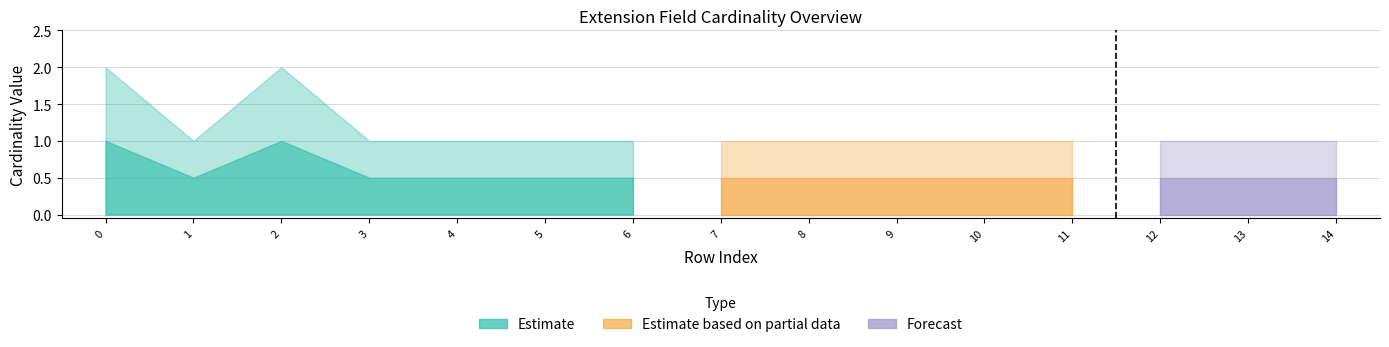

Reading right to left, extract all data points from this chart.

Base Min: 0	0	0	0	0	0	0	0	0	0	0	0	0	0	0
Min: 0	0	0	0	0	0	0	0	0	0	0	0	0	0	0
Max_val: 1	1	1	1	1	1	1	1	1	1	1	1	2	1	2